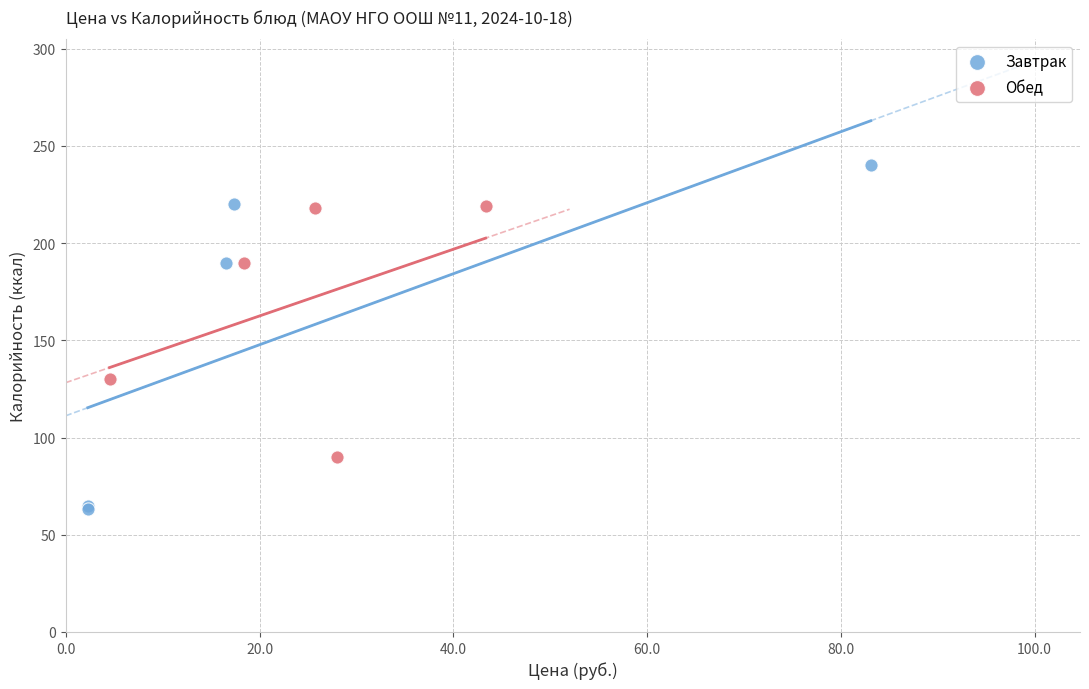

Which series has the largest Y range (max minus min)?

Завтрак